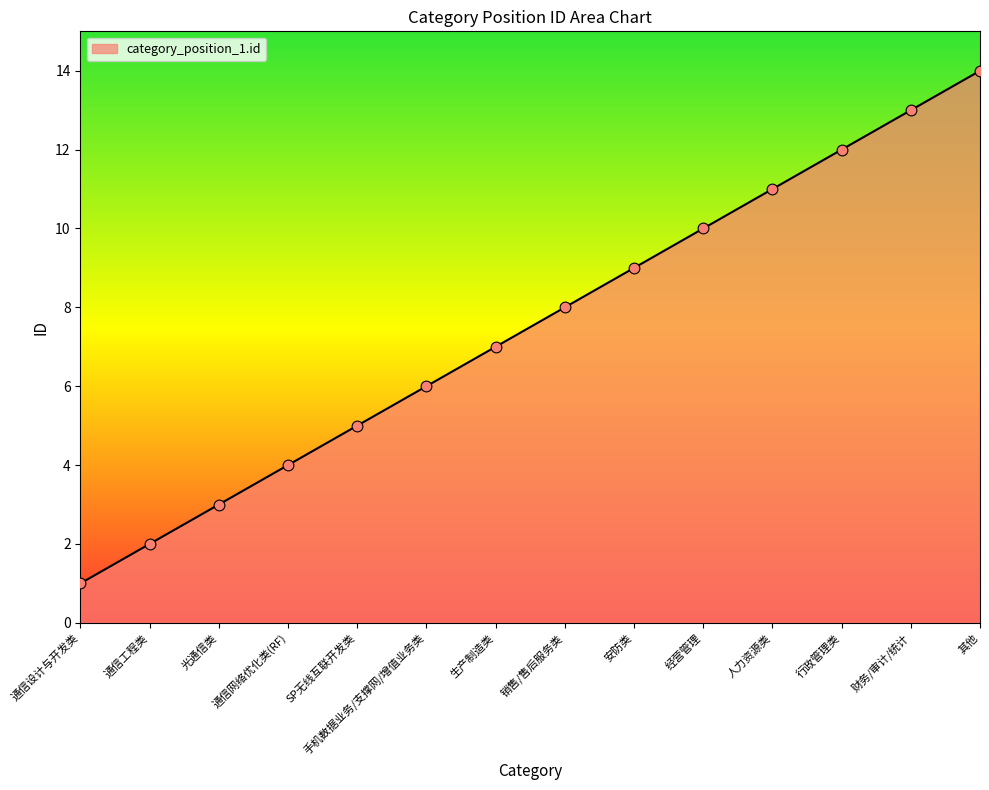

Which has a higher value, SP无线互联开发类 or 销售/售后服务类?

销售/售后服务类